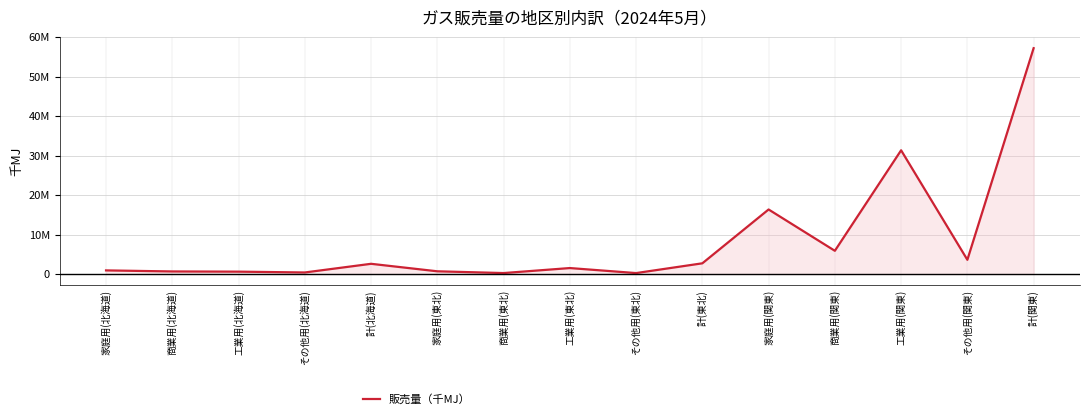

At which category does the chart reach its peak across all series?

計(関東)